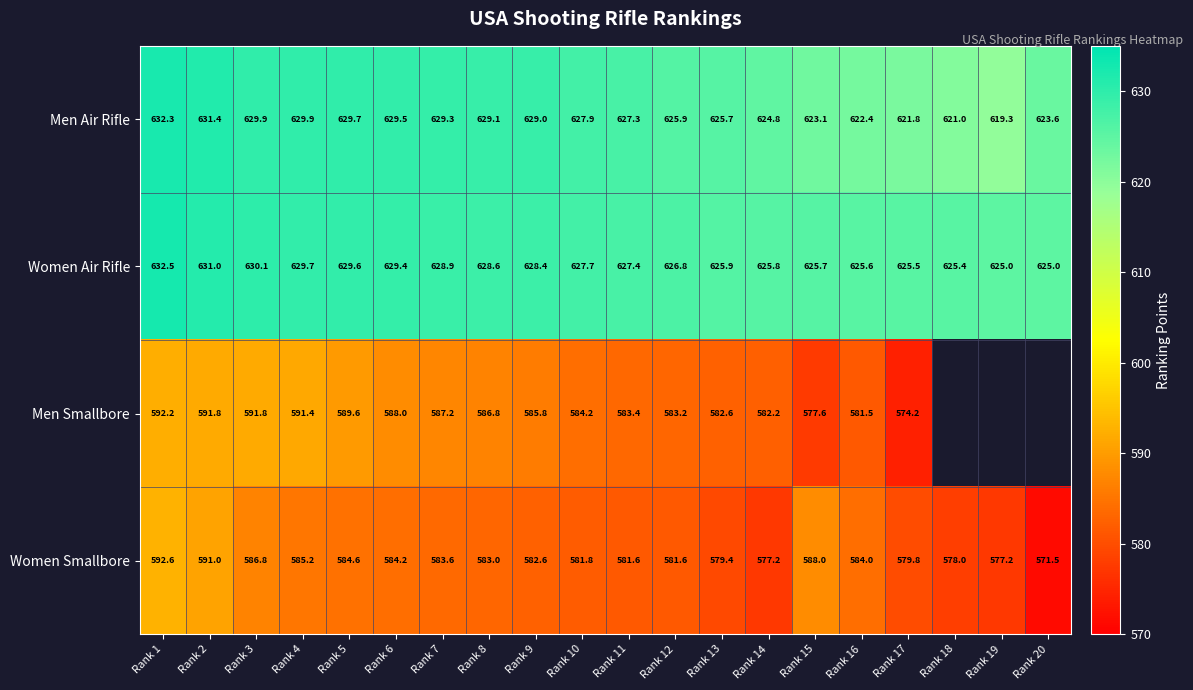

How many series are shown in this chart?

4